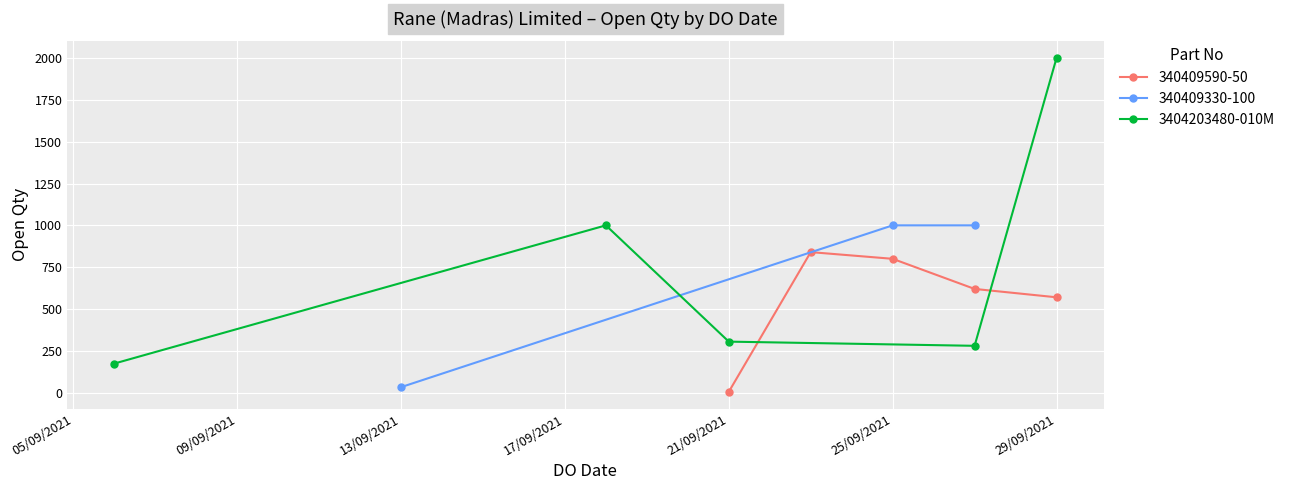

True or false: 3404203480-010M has a value of 3580 at 29/09/2021.

False